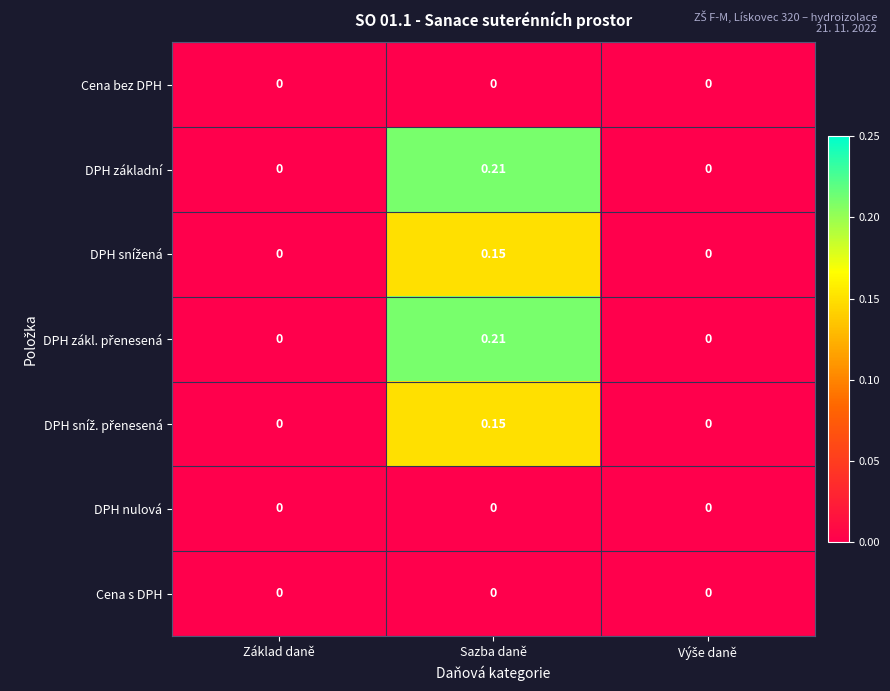

Which category has the highest value in the DPH základní series?

Sazba daně